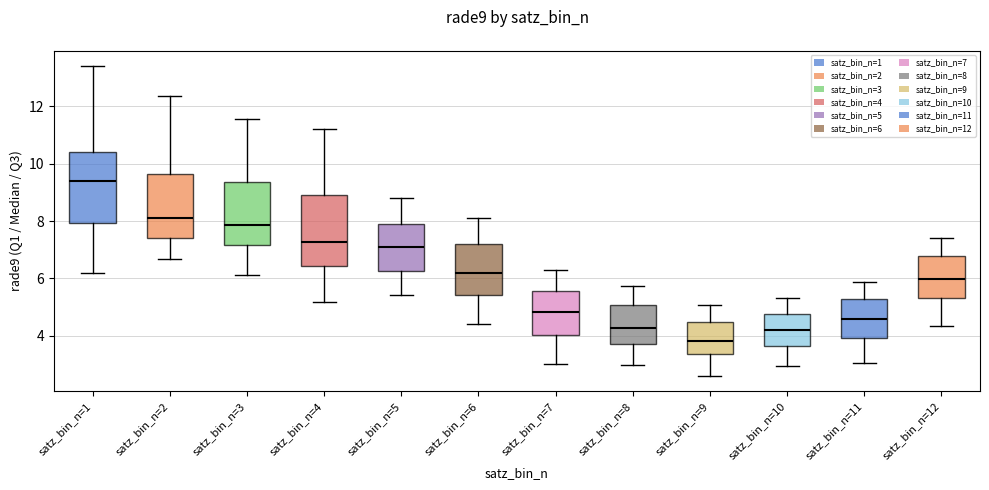

Where does the lower whisker of the box for satz_bin_n=8 end on the y-axis? The values are not printed on the chart, so give them approximately, as read against the axis.

3.0